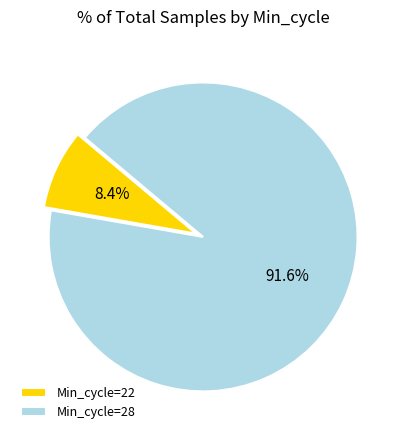

Which slice is the smallest?

Min_cycle=22